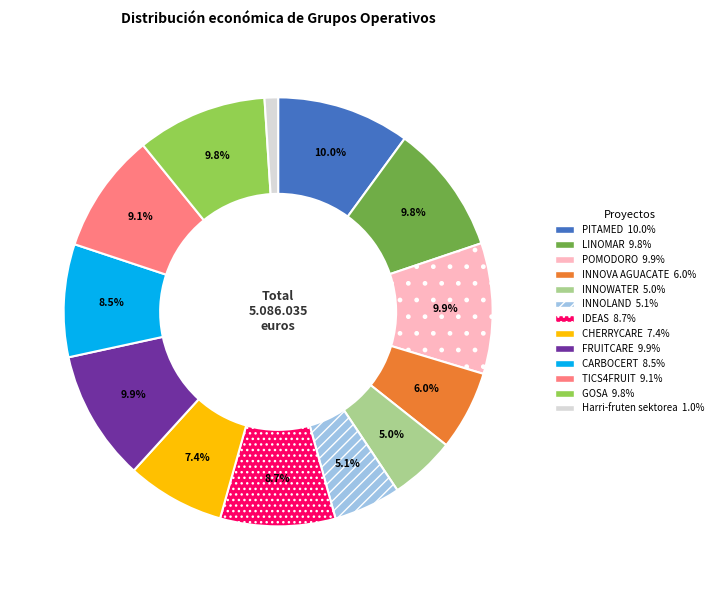

To the nearest percent, what percentage of the pie is Harri-fruten sektorea?

1%